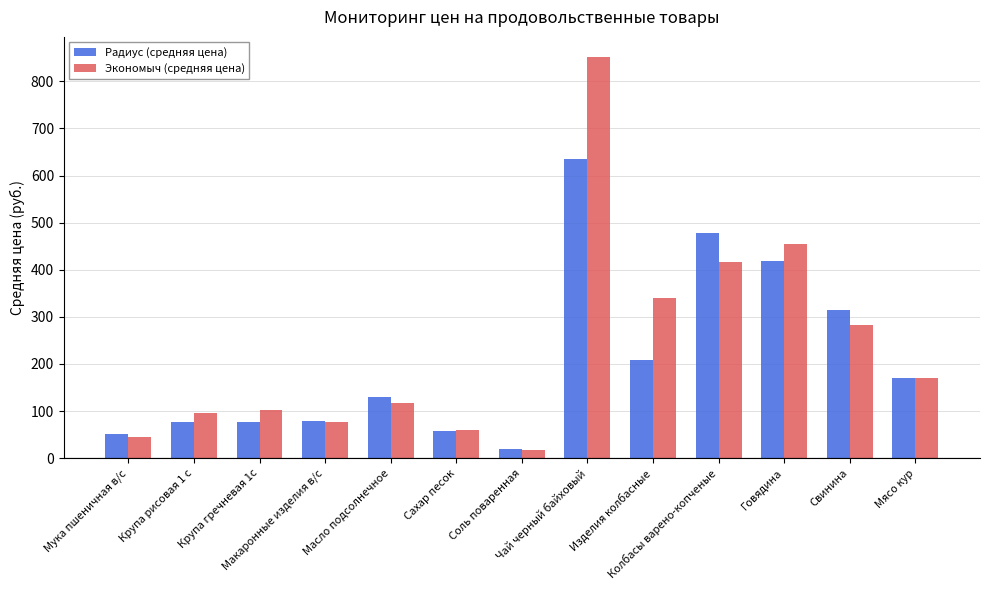

The value of Радиус (средняя цена) at Колбасы варено-копченые is 477.0. True or false?

True